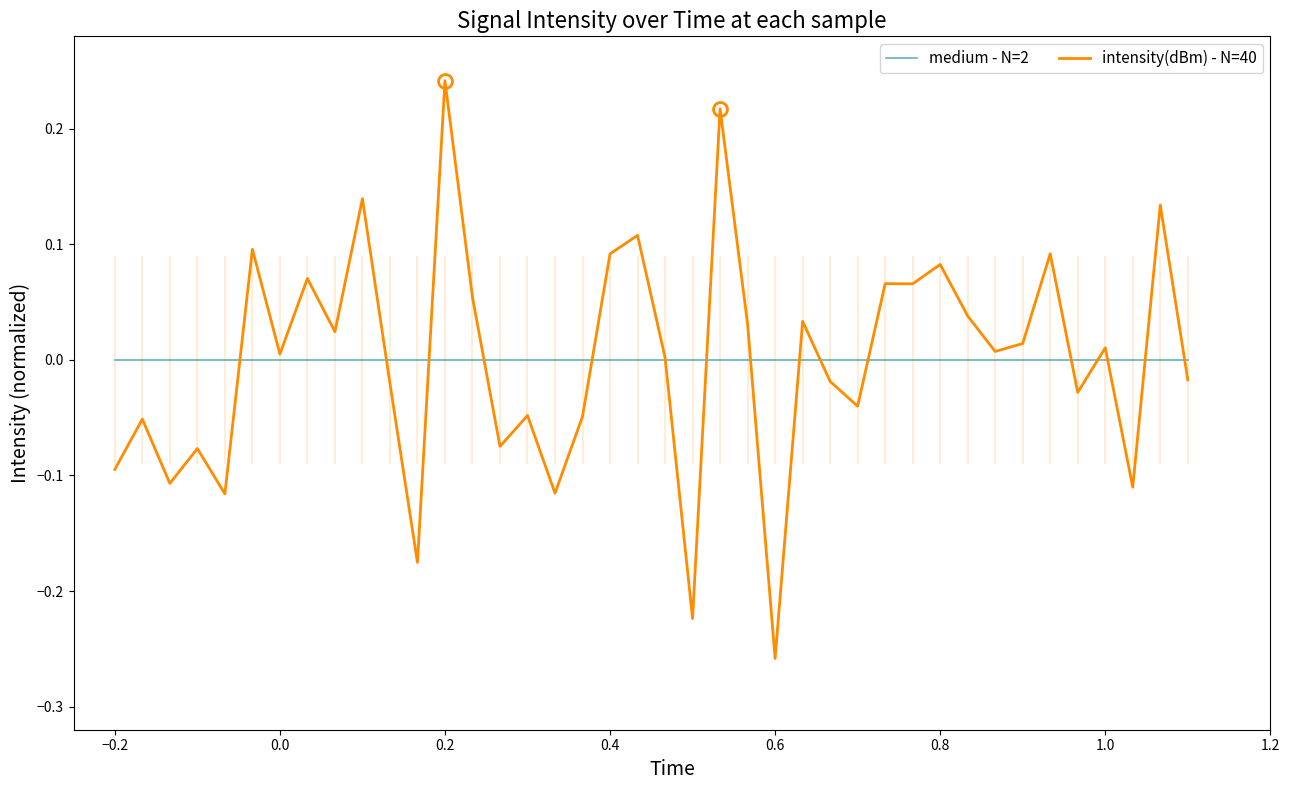

Does the chart have visible grid lines?

No